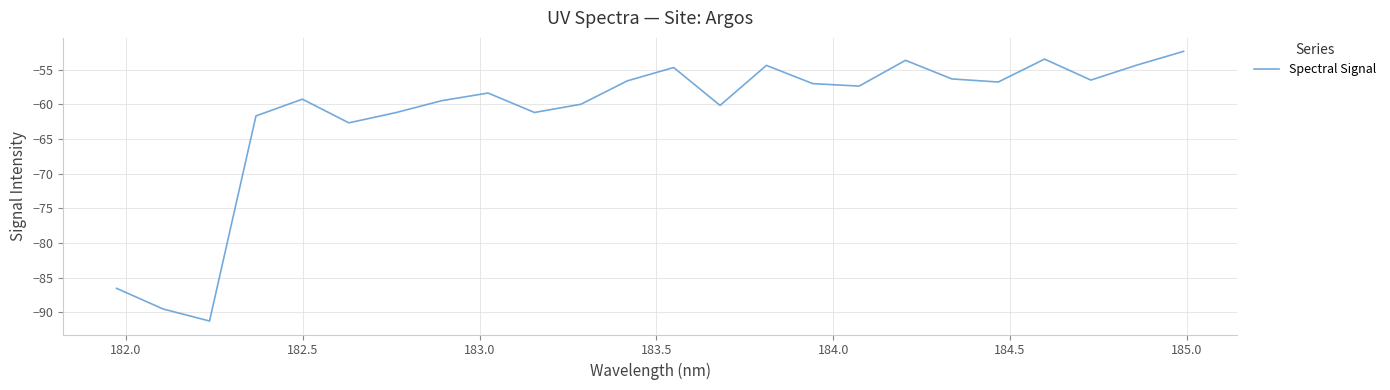

What is the smallest value displayed?

-91.2